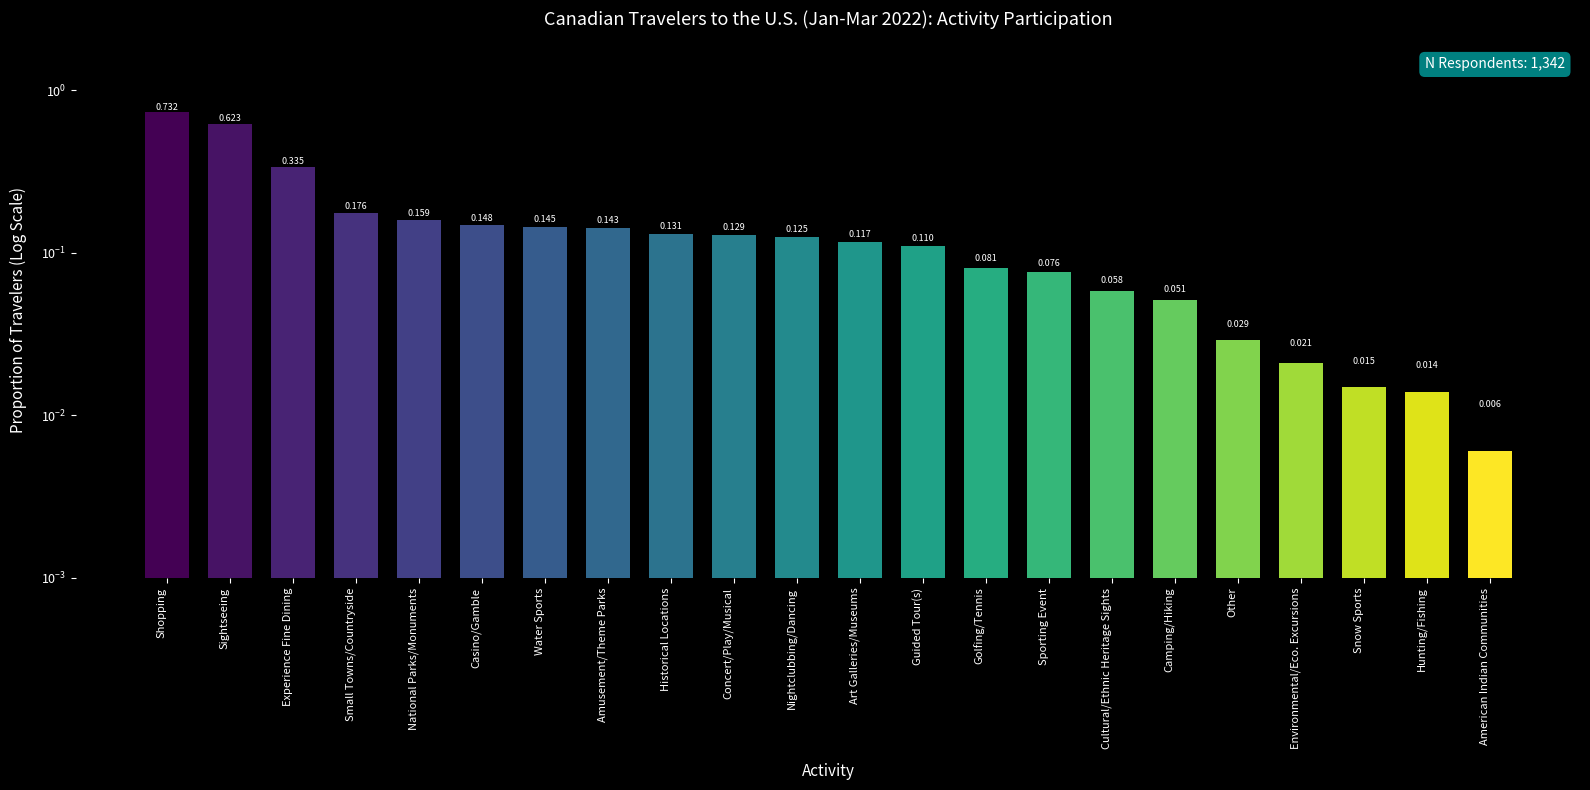

Are the bars grouped side by side (vs. stacked)?

No